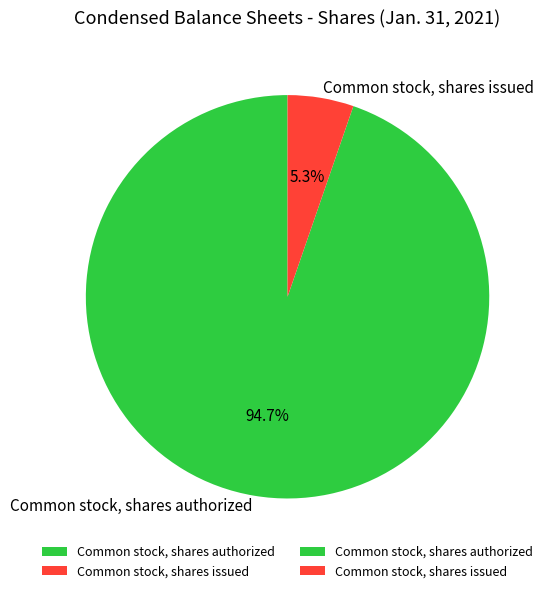

Between Common stock, shares authorized and Common stock, shares issued, which is larger?

Common stock, shares authorized